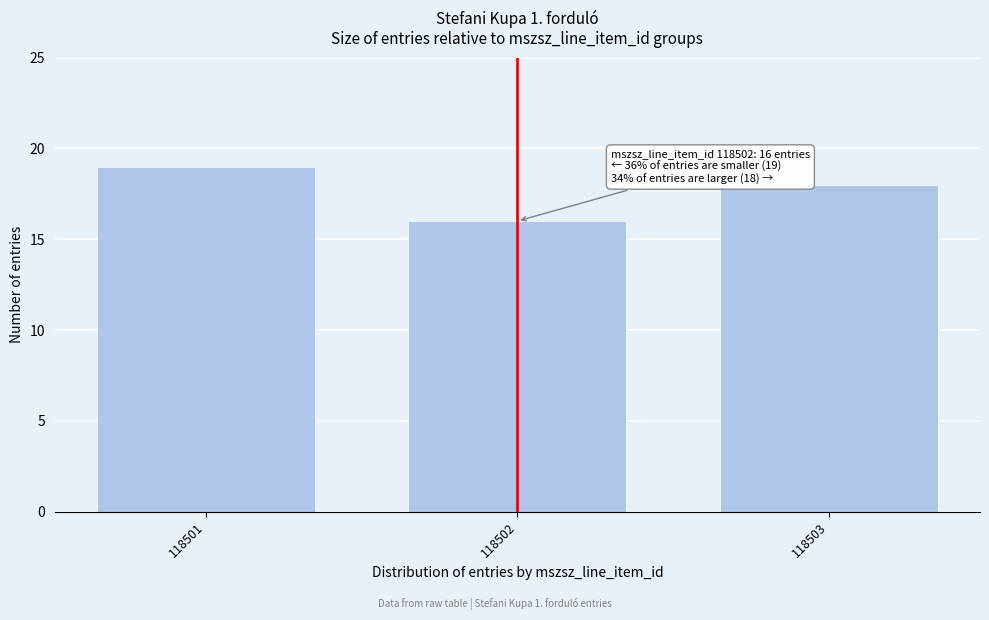

Reading left to right, extract all data points from this chart.

118501=19	118502=16	118503=18